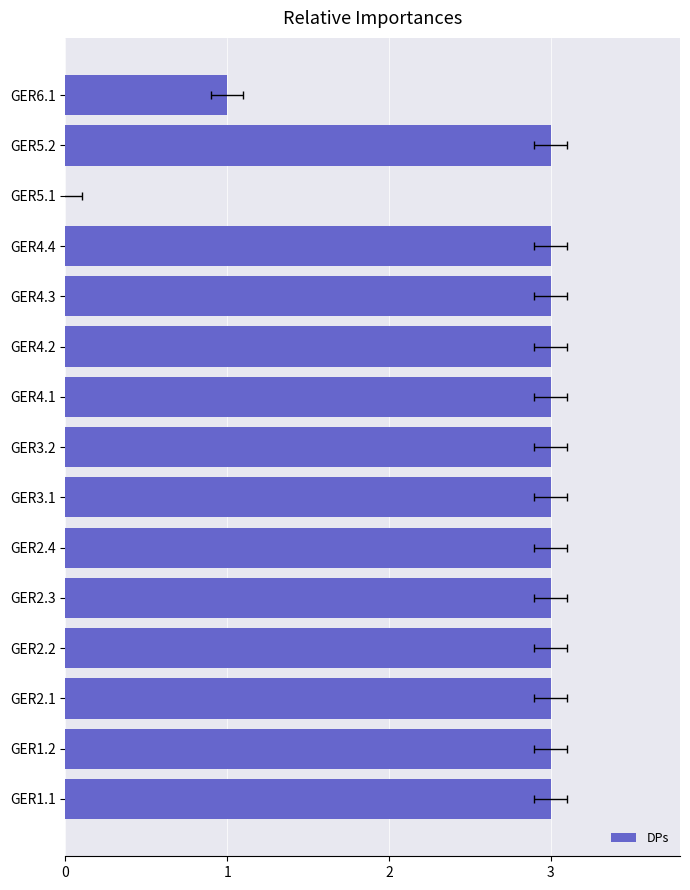

Between GER4.4 and GER5.2, which is larger?

GER4.4